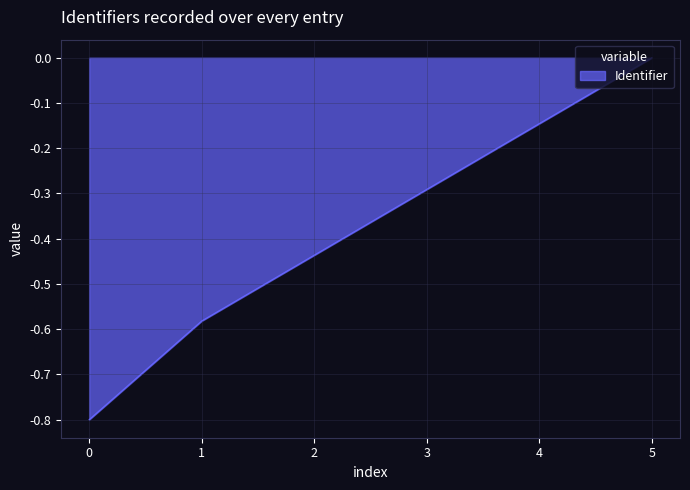

True or false: the data has more than 0 interior local peaks.

False